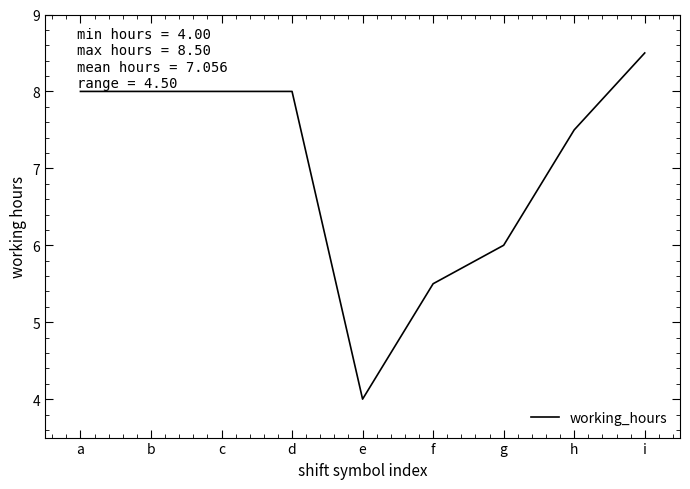

The value at b is 2.4. True or false?

False